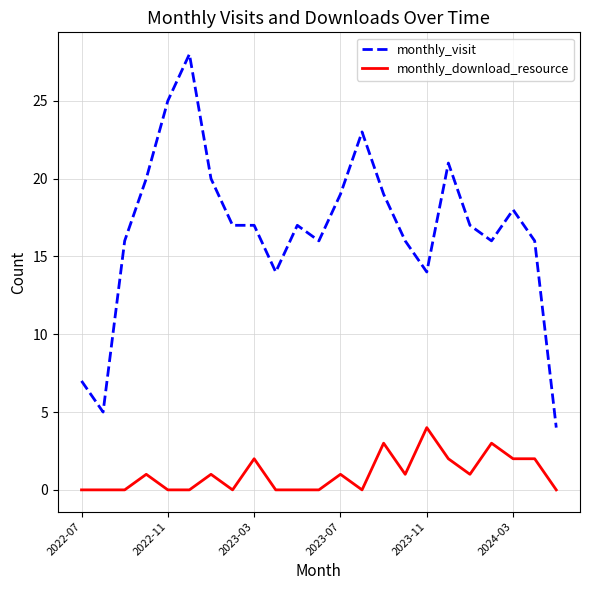

What is the difference between the maximum and second lowest values in the monthly_download_resource series?

4